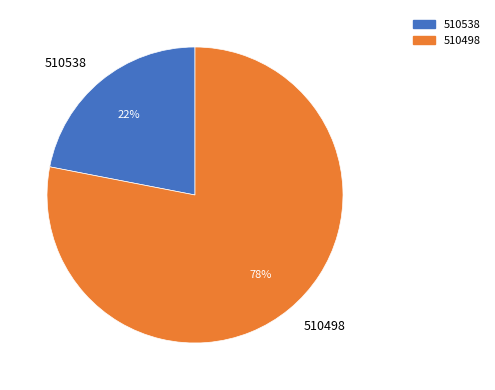

Is the sum of 510498 and 510538 greater than half?

Yes